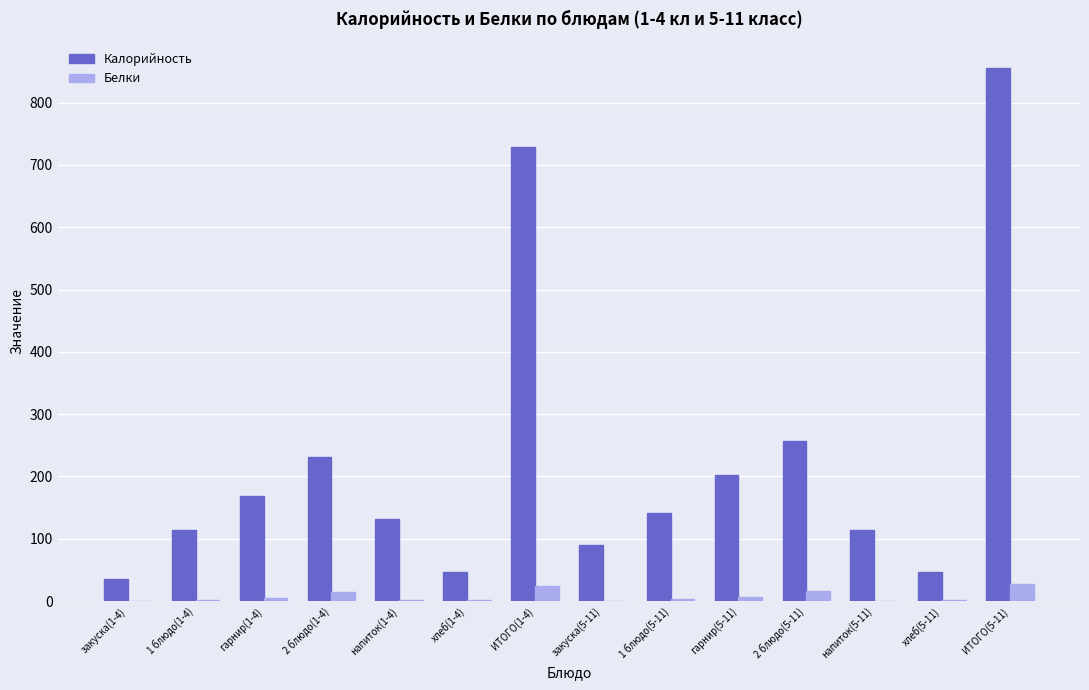

Which series has the largest total across all categories?

Калорийность